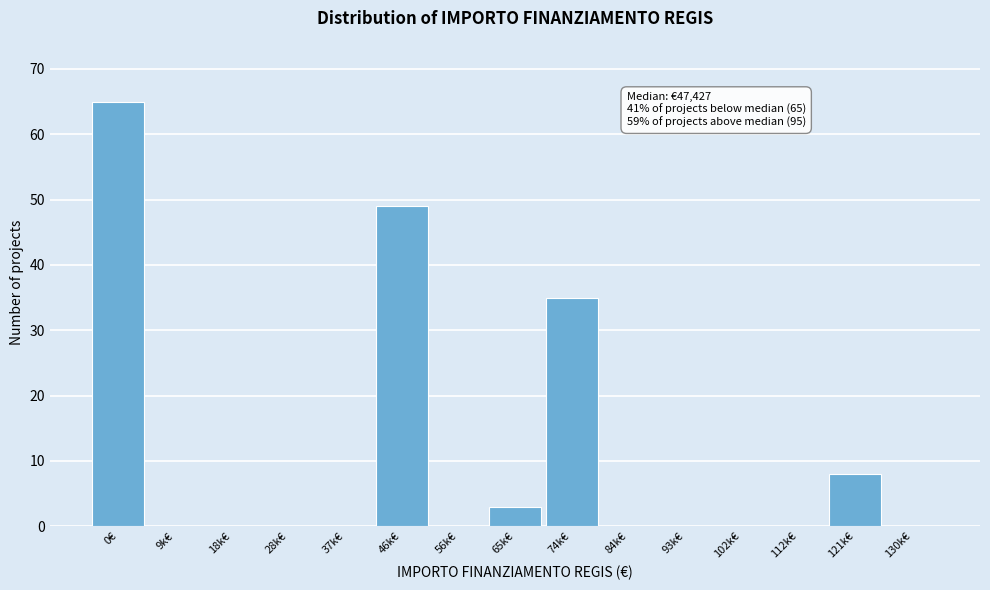

What is the change in value from 112k€ to 121k€?

+8